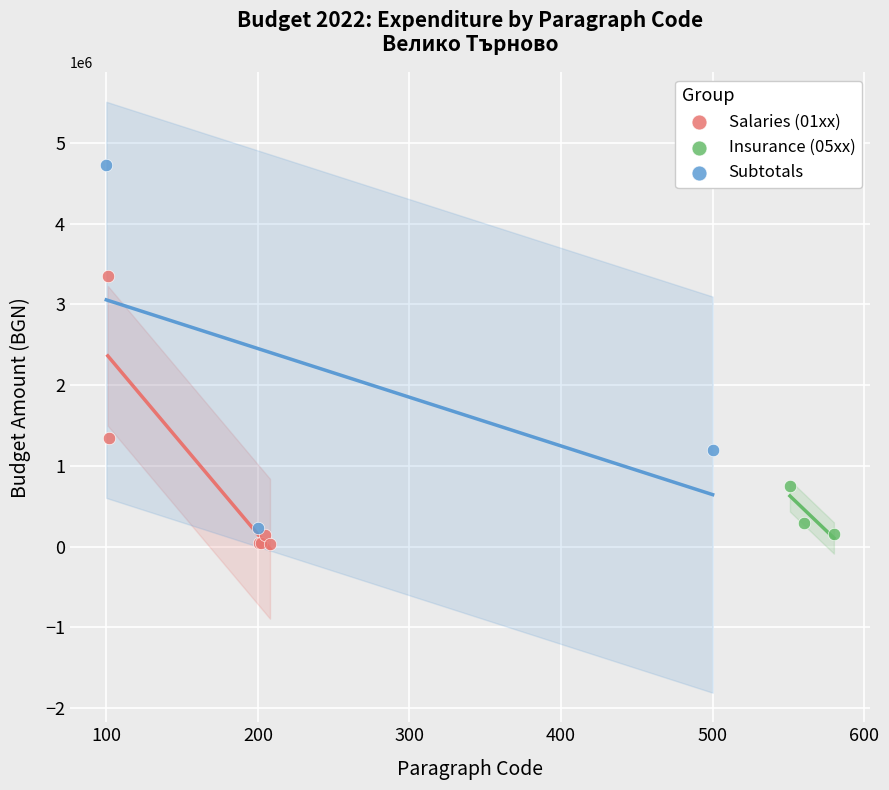

Which series has the largest Y range (max minus min)?

Subtotals